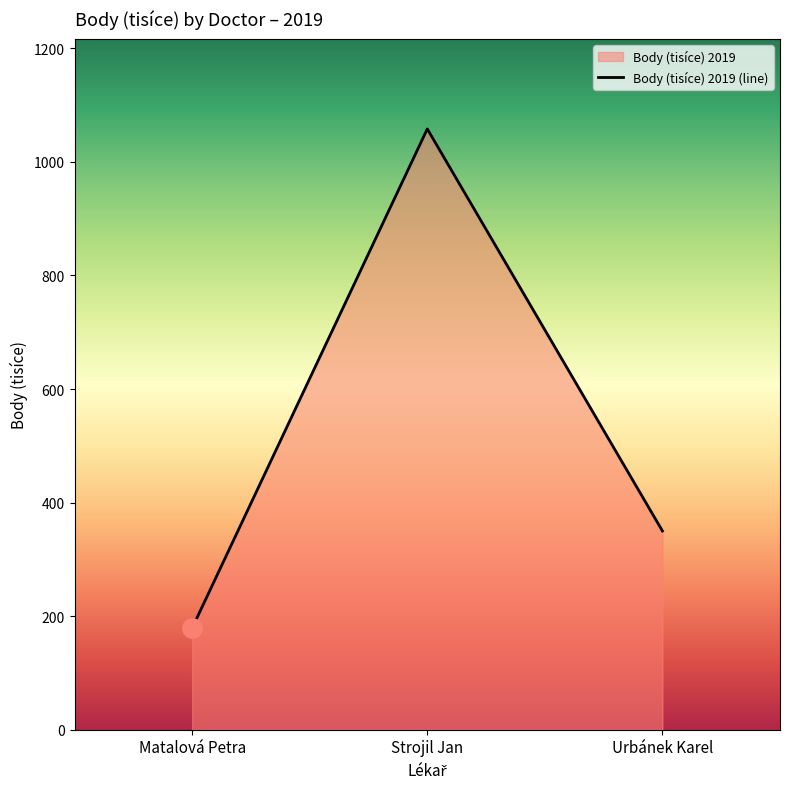

Which category has the lowest value across all series?

Matalová Petra